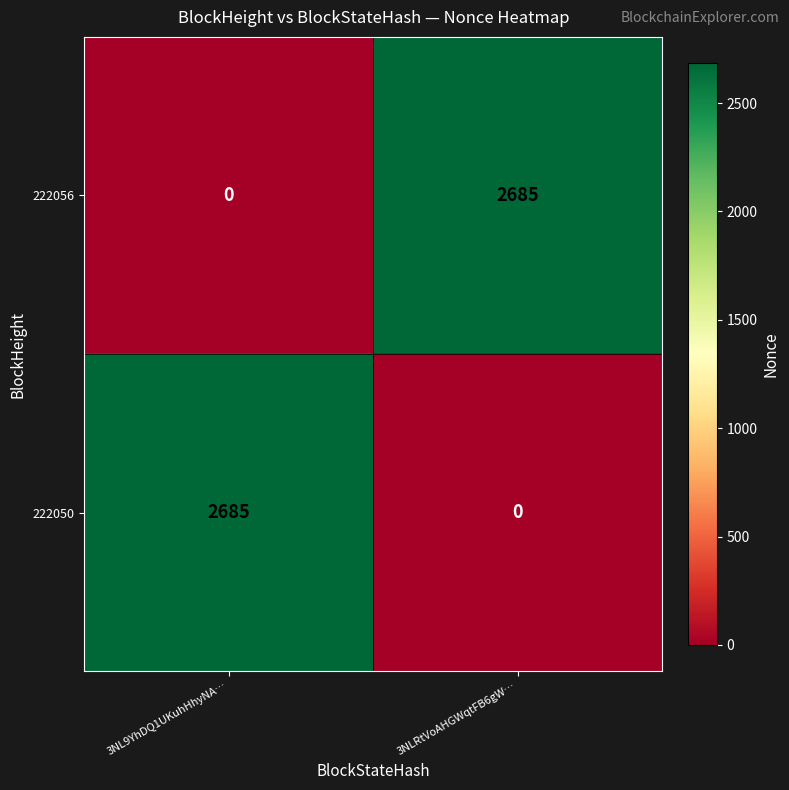

What is the total value across all series at 3NLRtVoAHGWqtFB6gW…?

2685